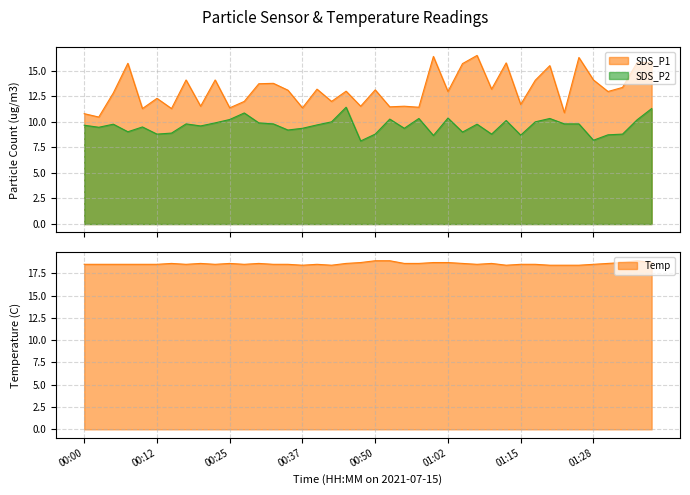

Rank the categories by SDS_P1 value from highest to lowest.

01:07, 00:59, 01:25, 01:38, 01:35, 01:12, 00:07, 01:04, 01:20, 00:17, 00:22, 01:28, 01:17, 00:32, 00:30, 01:33, 00:40, 01:09, 00:50, 00:35, 00:45, 01:02, 01:30, 00:05, 00:12, 00:27, 00:42, 01:15, 00:20, 00:47, 00:54, 00:52, 00:57, 00:25, 00:37, 00:10, 00:15, 01:22, 00:00, 00:02